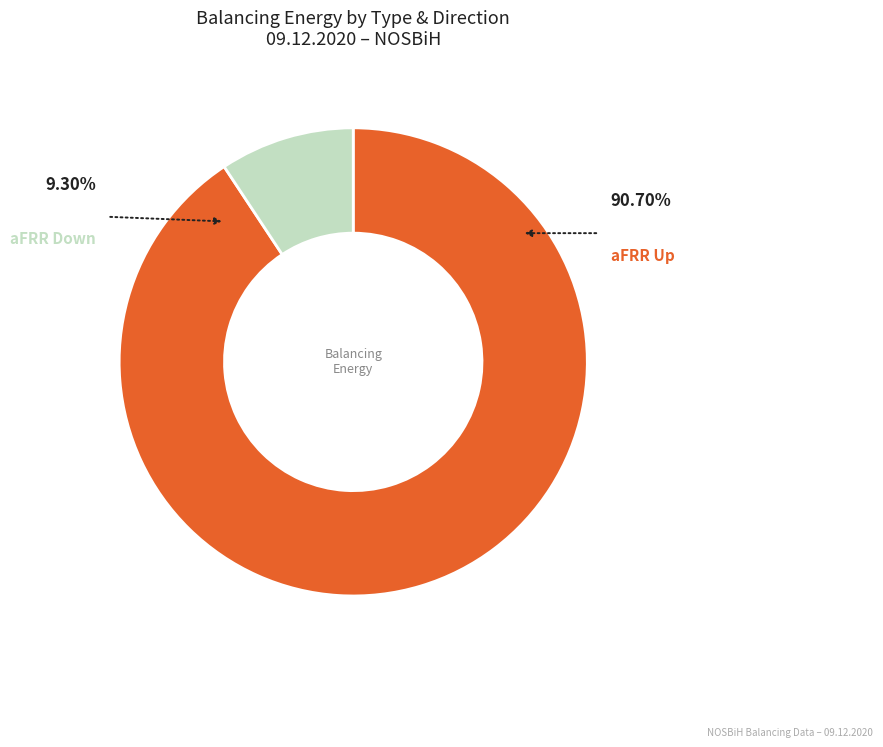

Is there a majority slice in this chart?

Yes